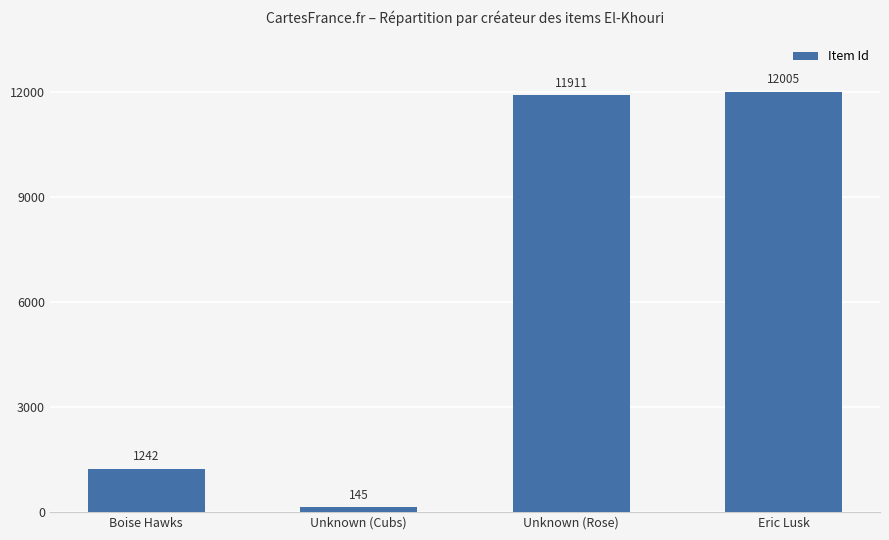

True or false: the data shows 1242 at Boise Hawks.

True